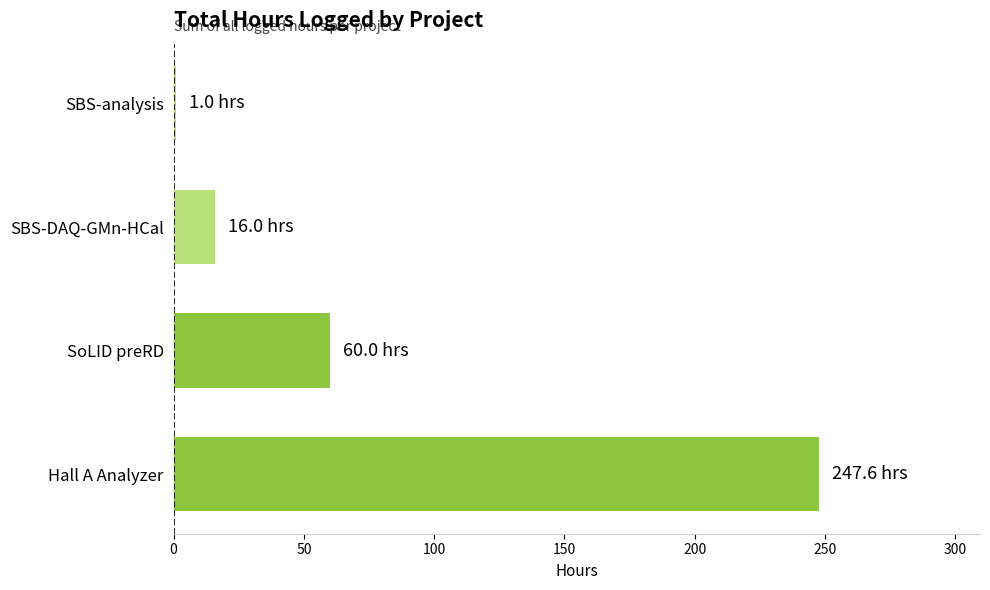

What is the average value?

81.2